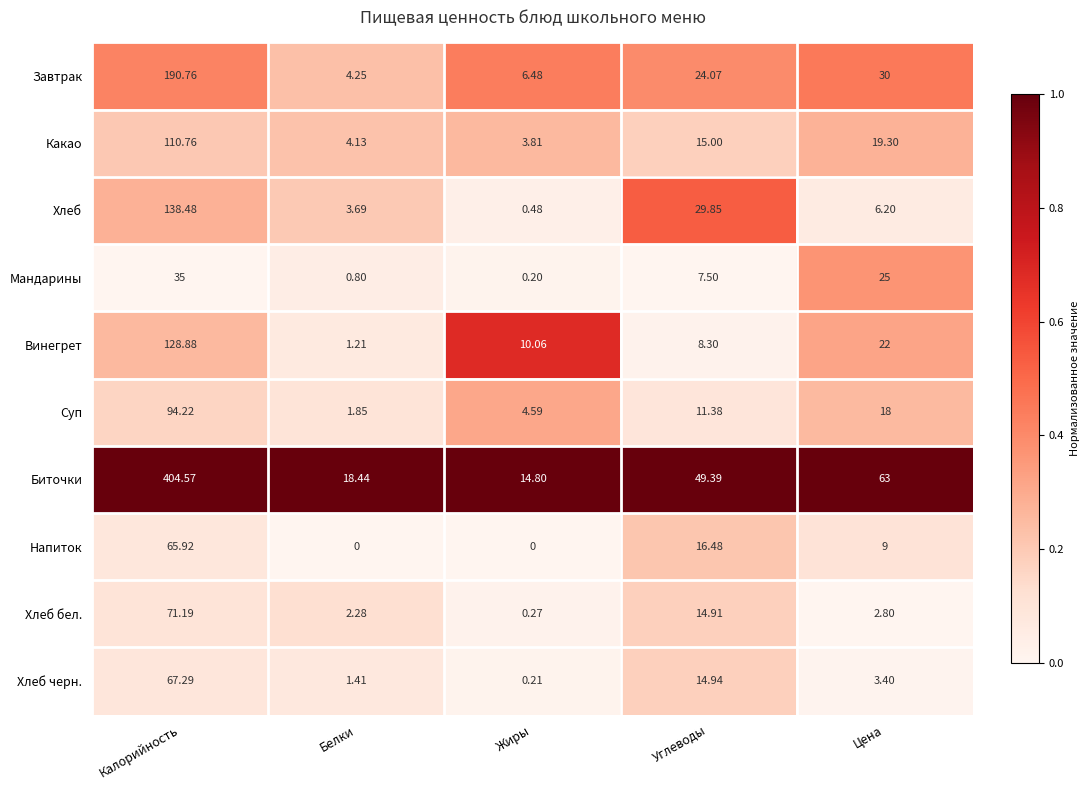

Count the number of categories in the chart.

5